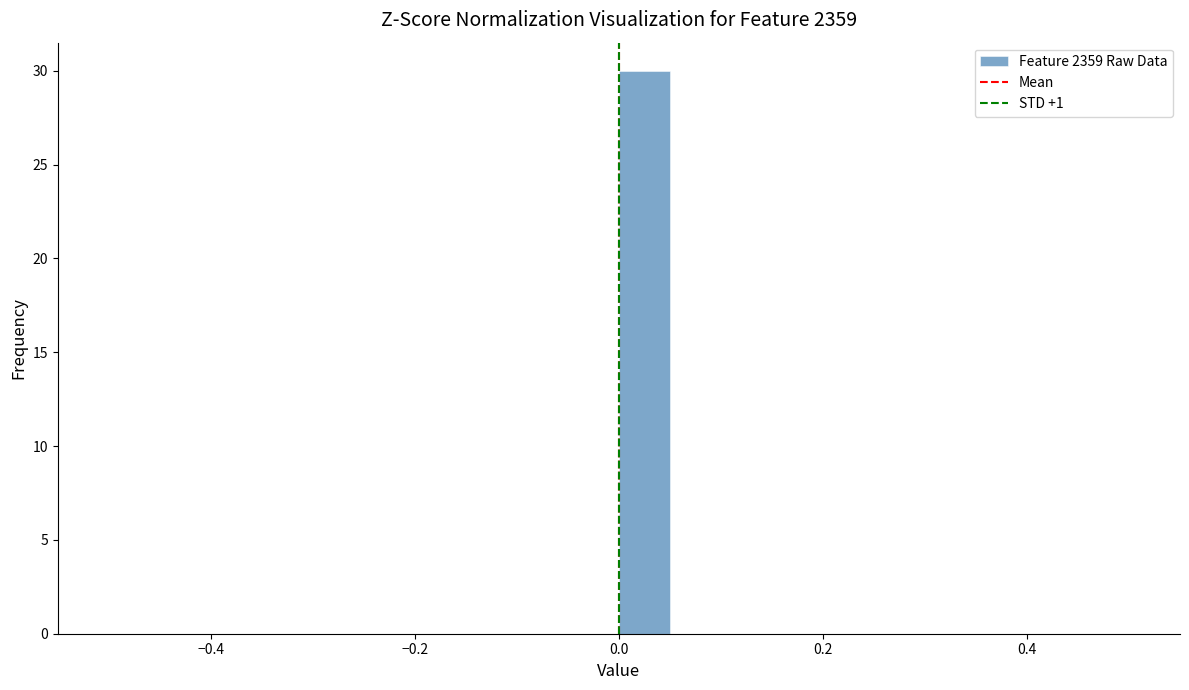

Around what value on the x-axis is the tallest bar? Give the approximate position of its centre, as read against the axis.

0.02